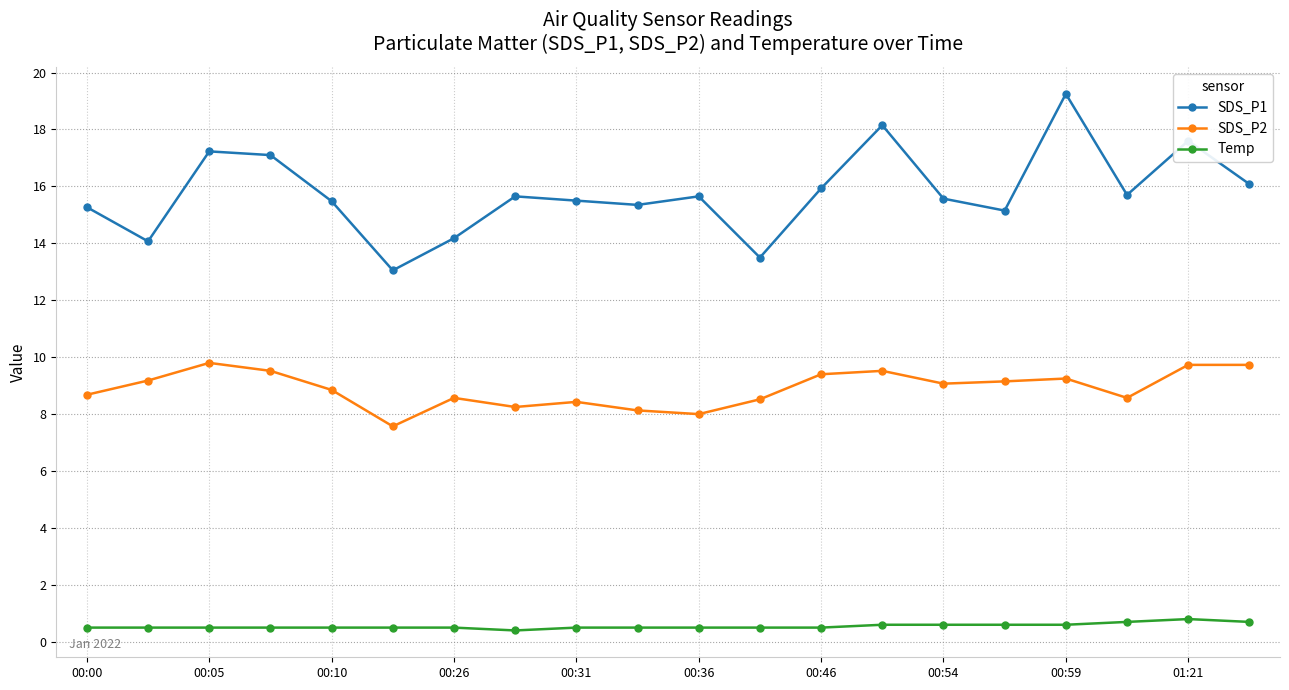

What is the value of the SDS_P2 point at the 4th from the left?

9.5